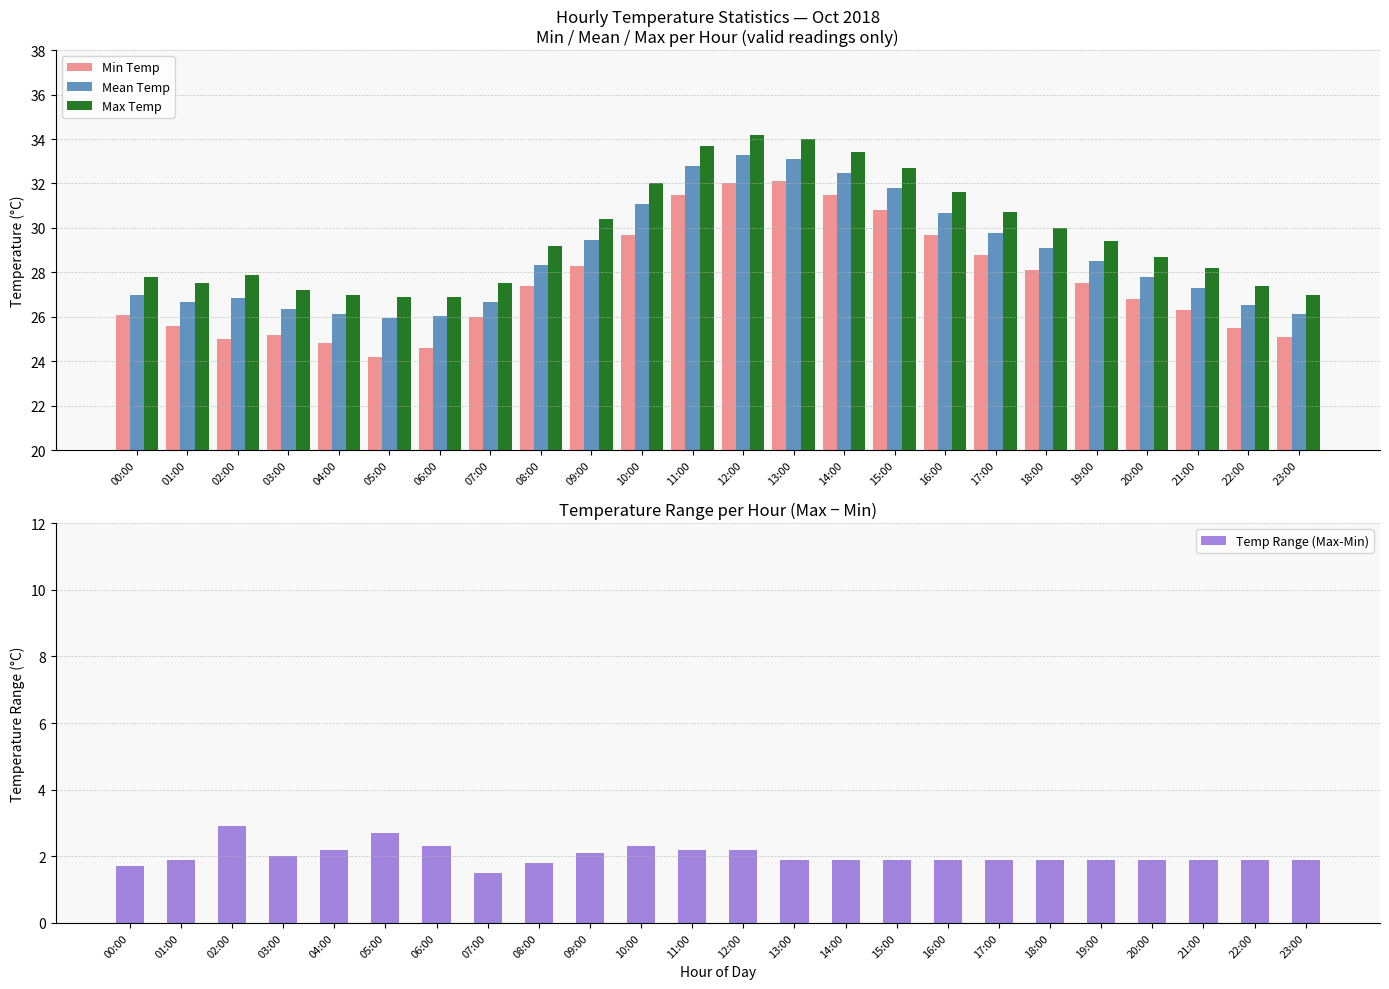

What is the sum of the Min Temp values at 07:00 and 02:00?

51.0